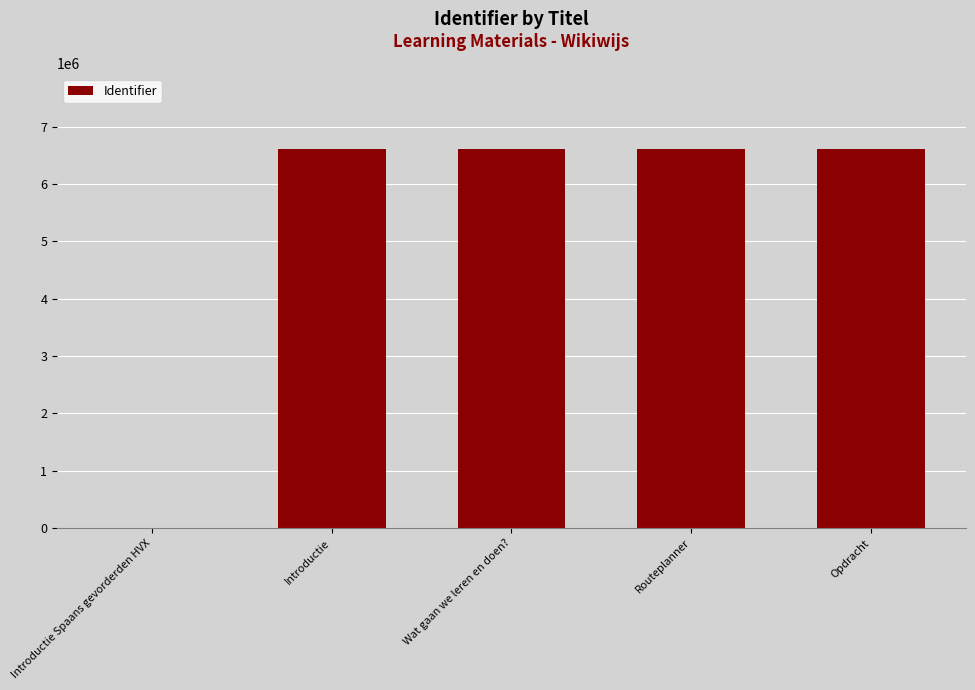

What is the sum of the values at Introductie Spaans gevorderden HVX and Opdracht?

6603286